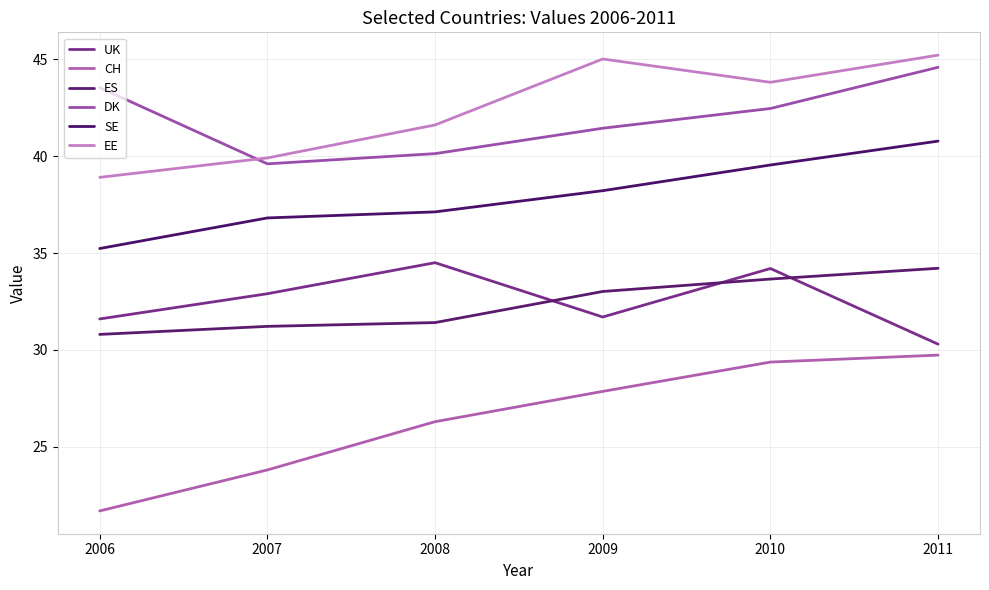

What is the total value across all series at 2010?

223.0